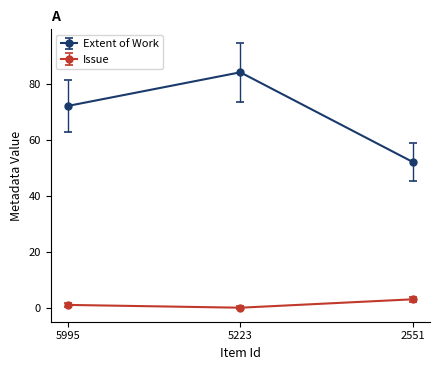

Rank the series by their average value, from highest to lowest.

Extent of Work, Issue